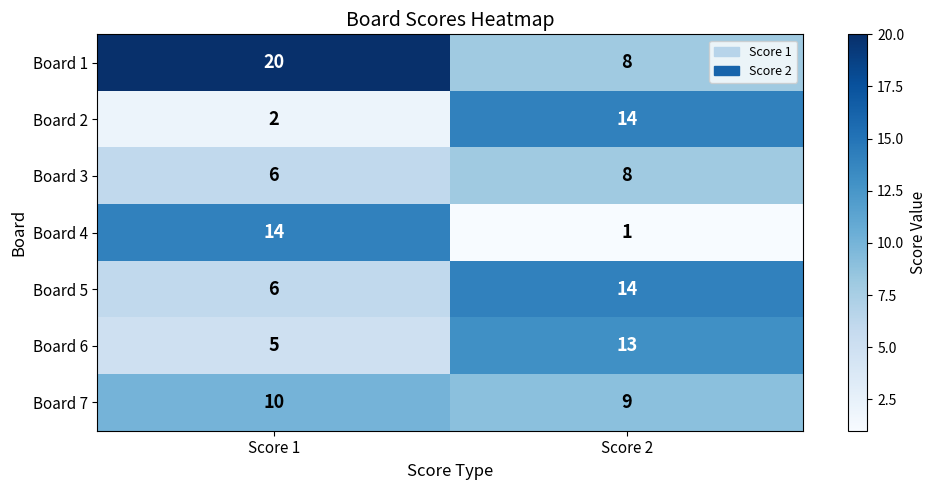

Which series has the largest total across all categories?

Board 1